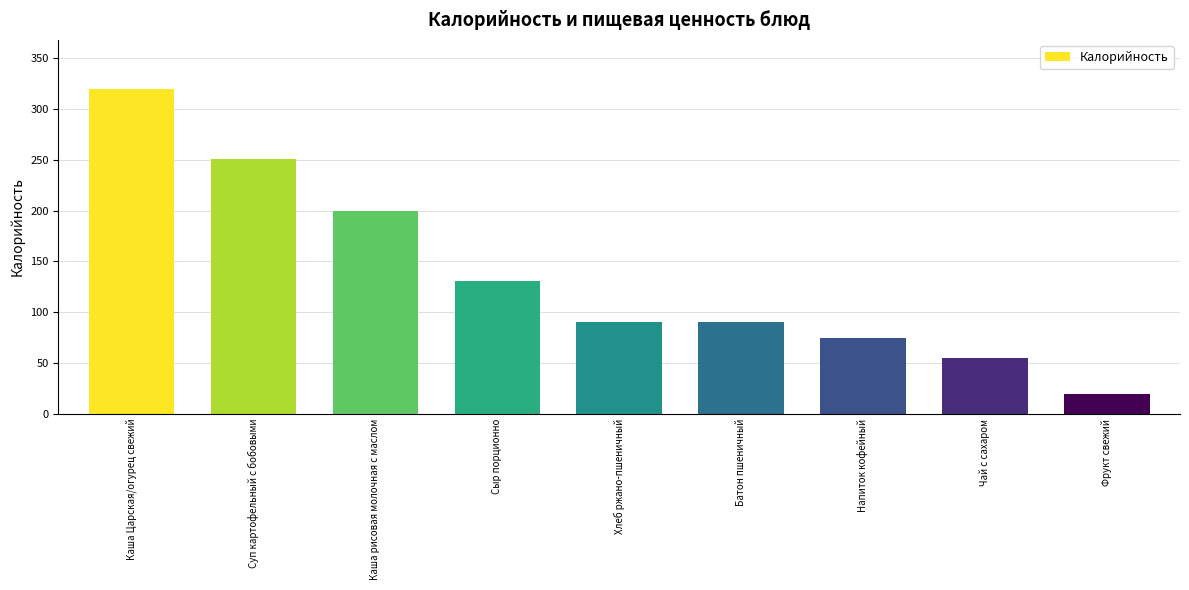

Which has a higher value, Напиток кофейный or Каша Царская/огурец свежий?

Каша Царская/огурец свежий